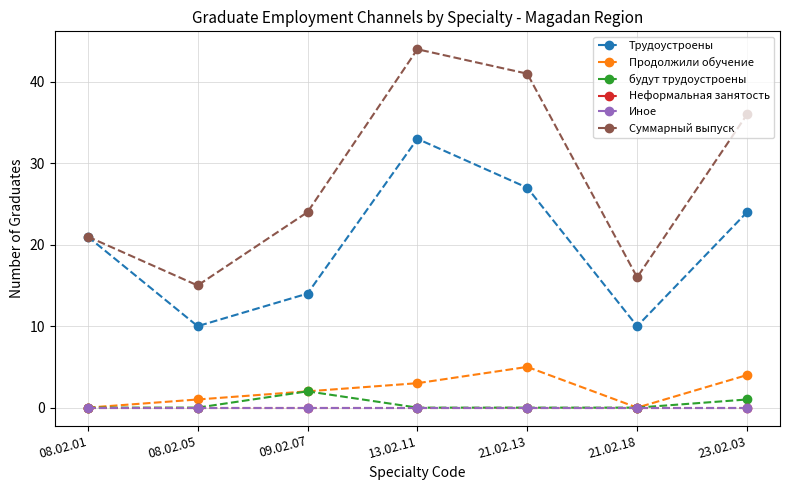

Does the chart have visible grid lines?

Yes